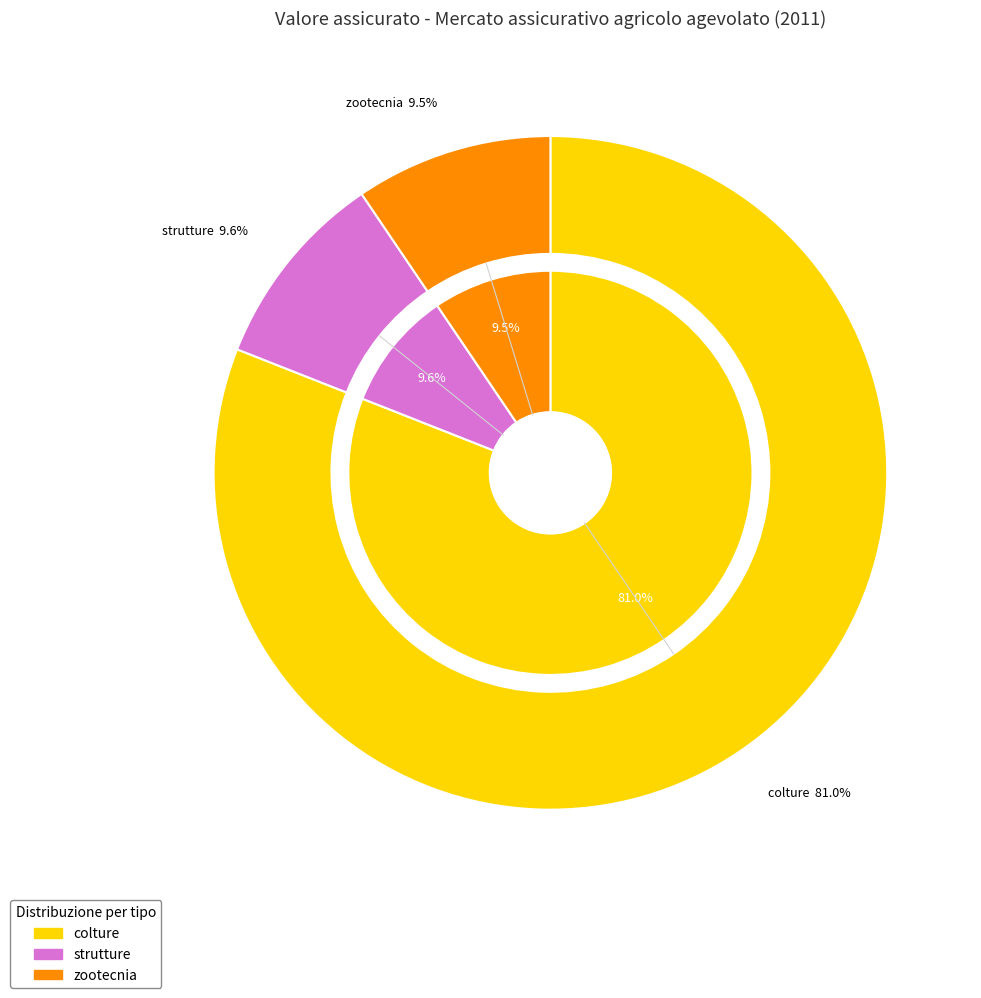

To the nearest percent, what is the combined percentage of zootecnia and colture?

90%